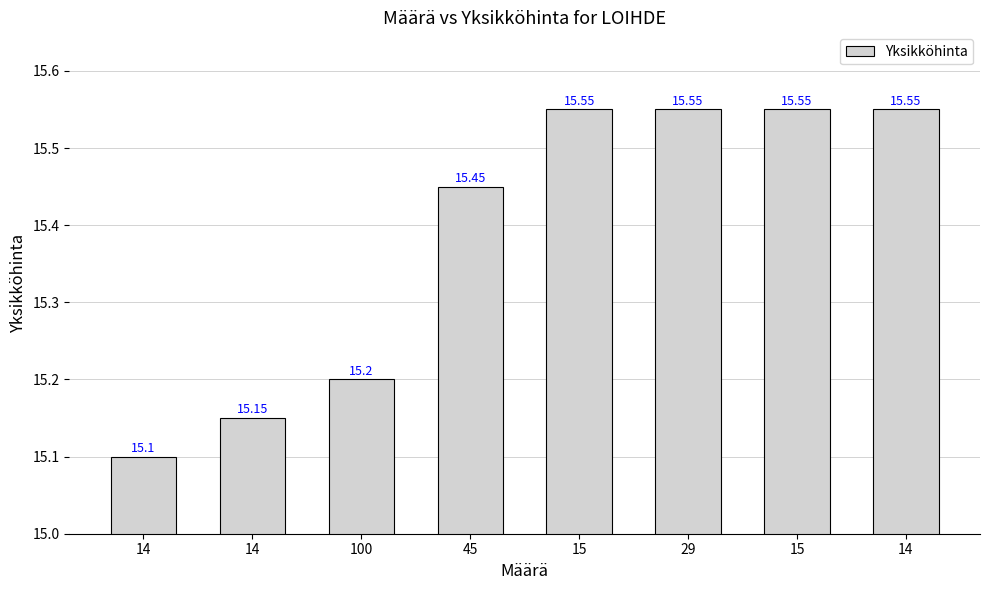

How many bars are there in total?

8